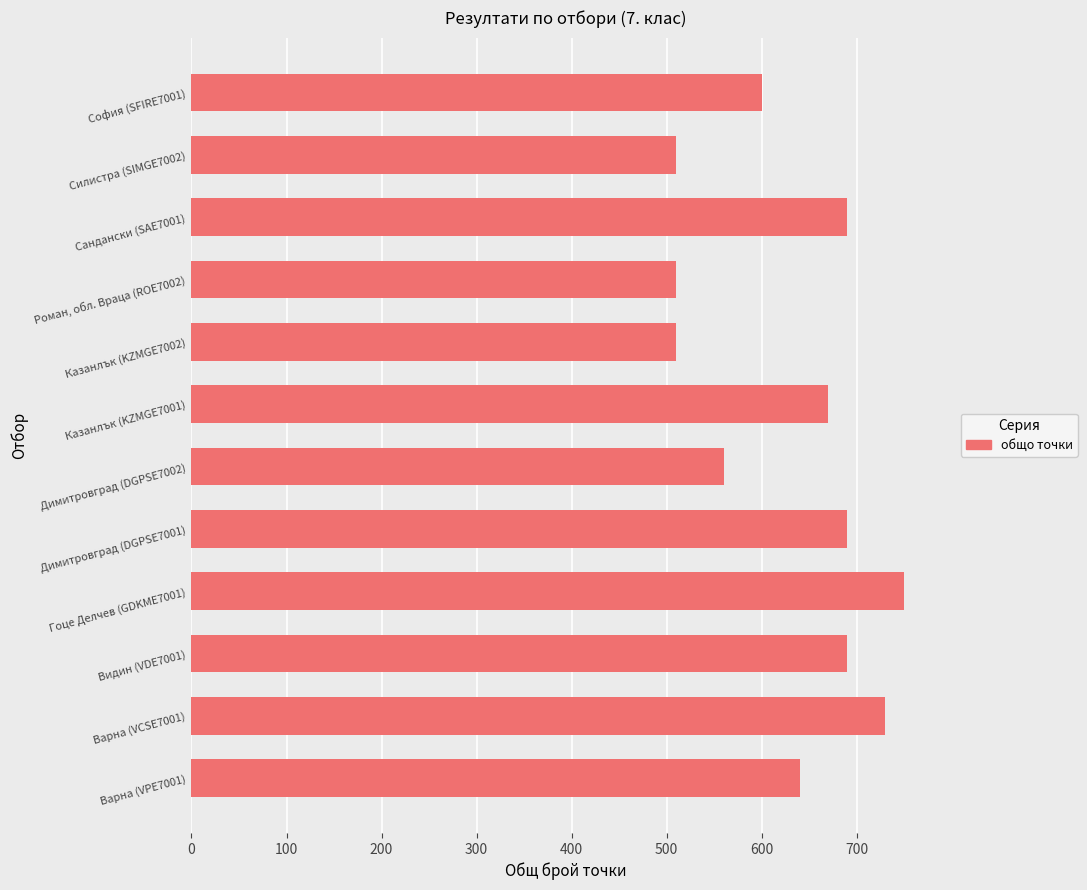

What is the ratio of the value at Роман, обл. Враца (ROE7002) to the value at Сандански (SAE7001)?

0.7